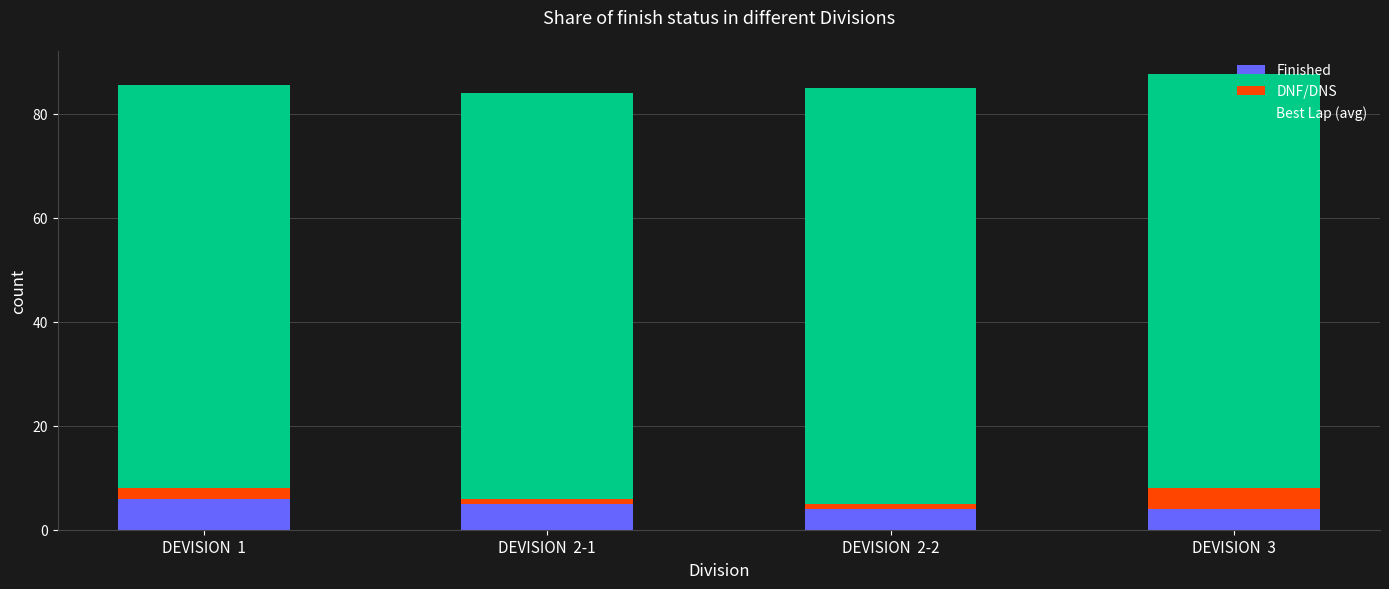

Are the bars horizontal?

No